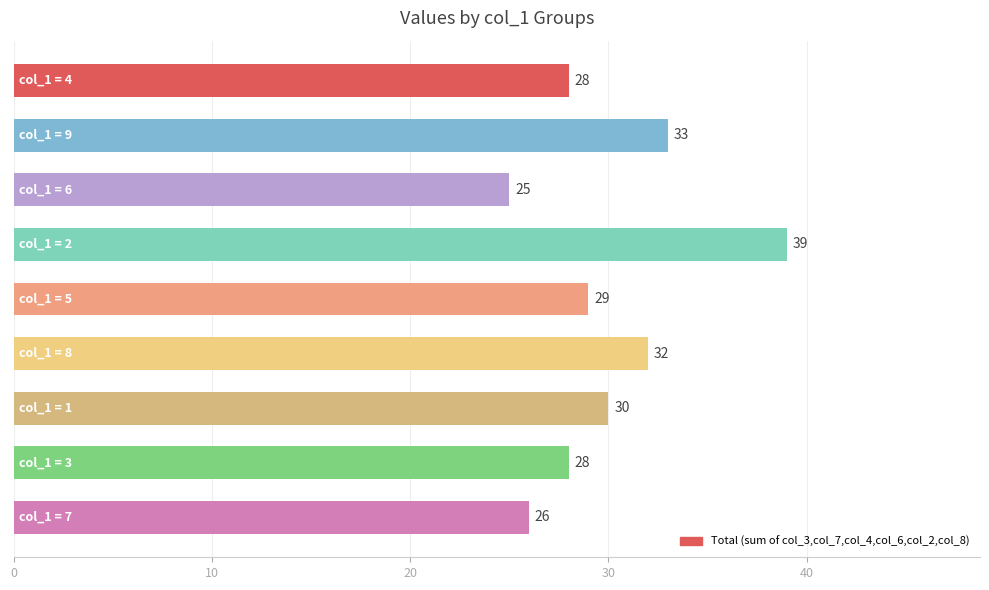

What is the value of the 1st bar from the top?

28